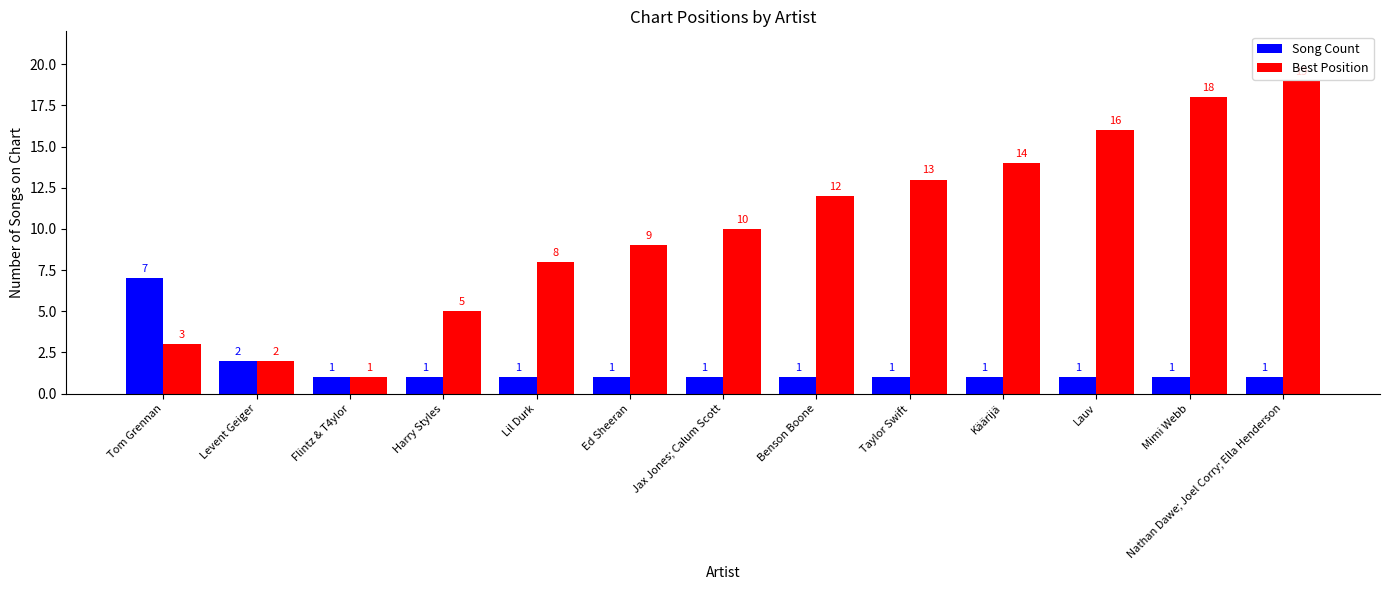

What is the approximate value of Best Position at Harry Styles, to the nearest 5?

5